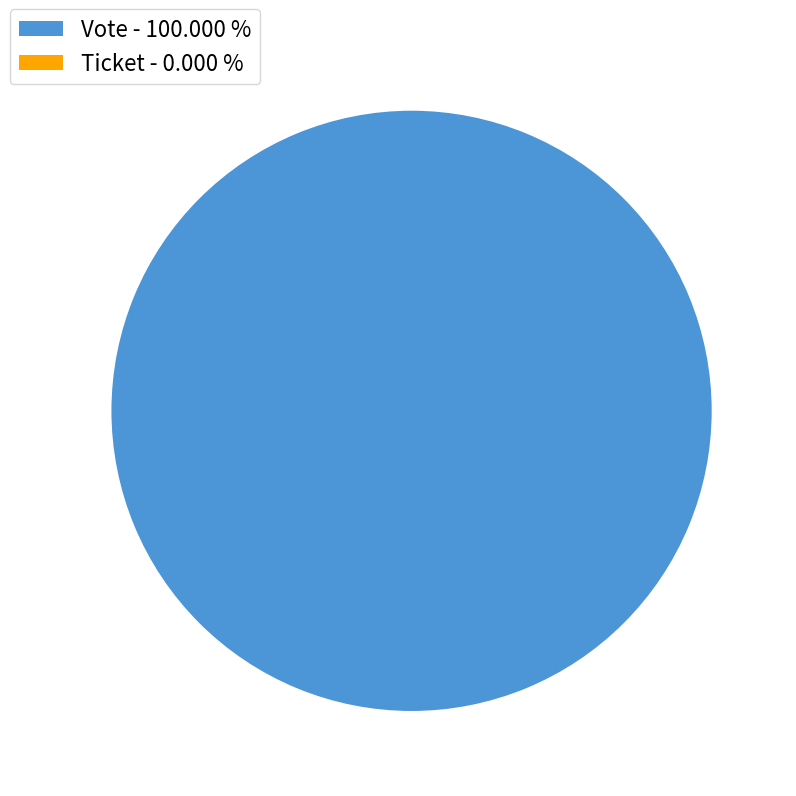

Which has a higher value, Ticket or Vote?

Vote